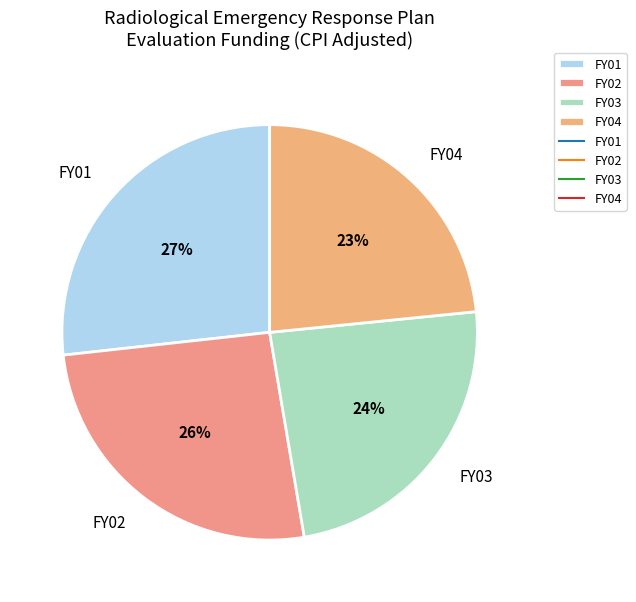

What is the smallest slice in the pie chart?

FY04